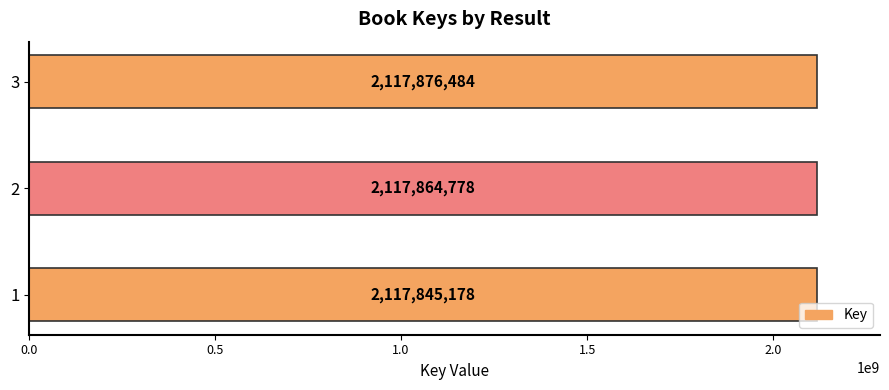

Count the values in the range 2117845178 to 2117876484.

3